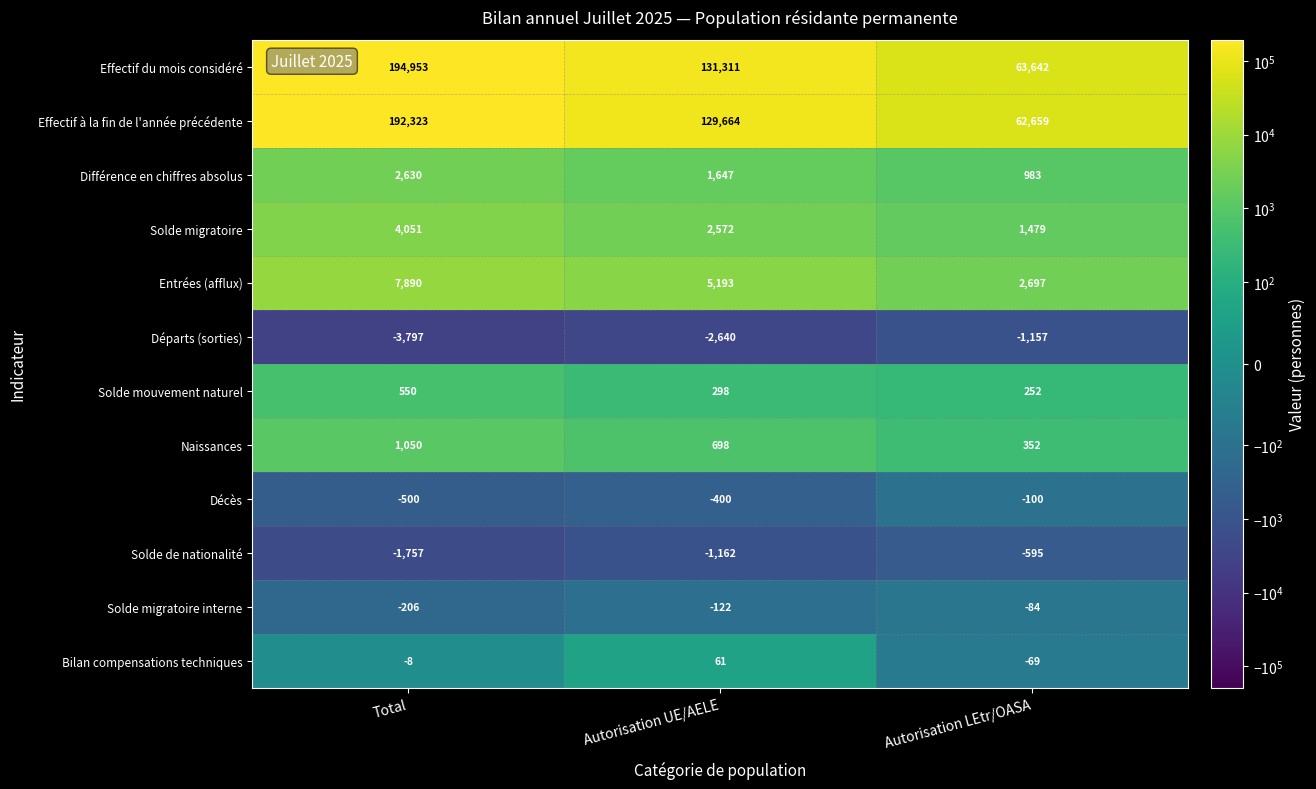

Between Total and Autorisation LEtr/OASA, which series saw the biggest shift?

Effectif du mois considéré